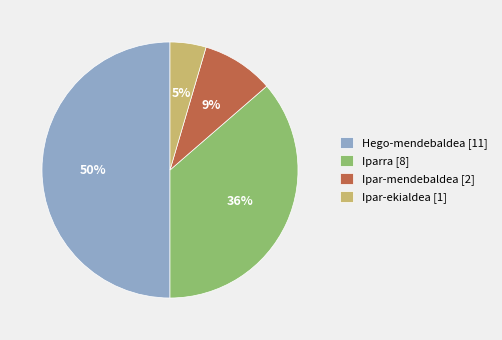

Approximately how many times larger is the value at Iparra [8] compared to Hego-mendebaldea [11]?

0.7